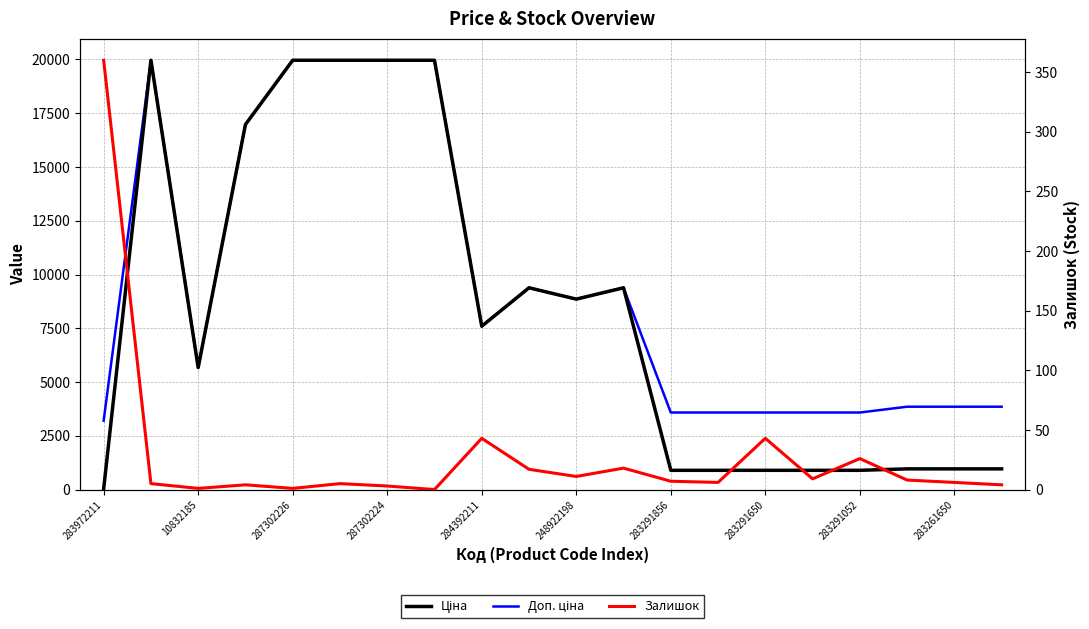

Read the Доп. ціна value at 287302226.

19964.2